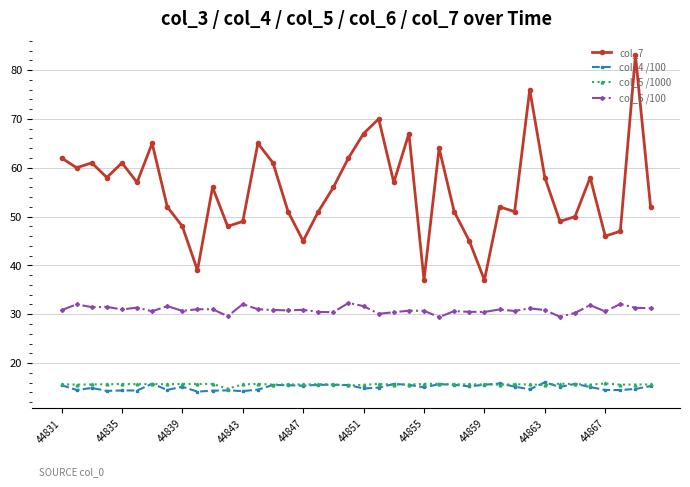

Which series has the largest total across all categories?

col_7